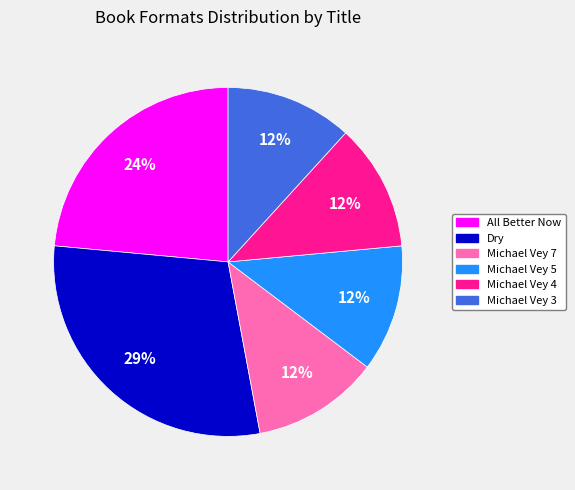

To the nearest percent, what is the combined percentage of Michael Vey 3 and Michael Vey 7?

24%